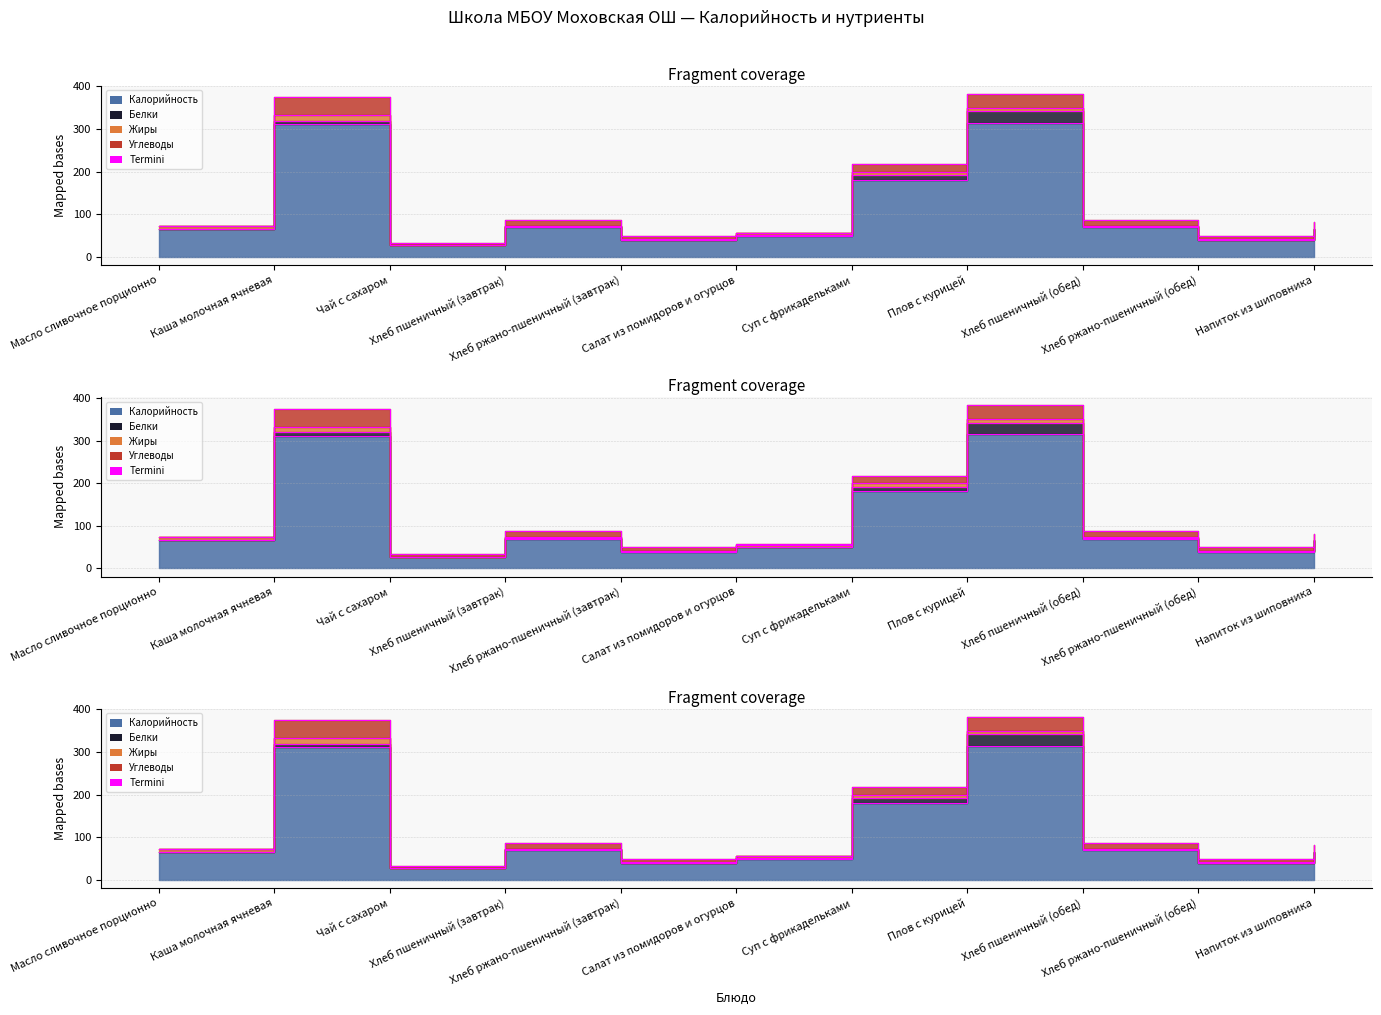

Rank the categories by value from lowest to highest.

Чай с сахаром, Хлеб ржано-пшеничный (завтрак), Хлеб ржано-пшеничный (обед), Салат из помидоров и огурцов, Напиток из шиповника, Масло сливочное порционно, Хлеб пшеничный (завтрак), Хлеб пшеничный (обед), Суп с фрикадельками, Каша молочная ячневая, Плов с курицей